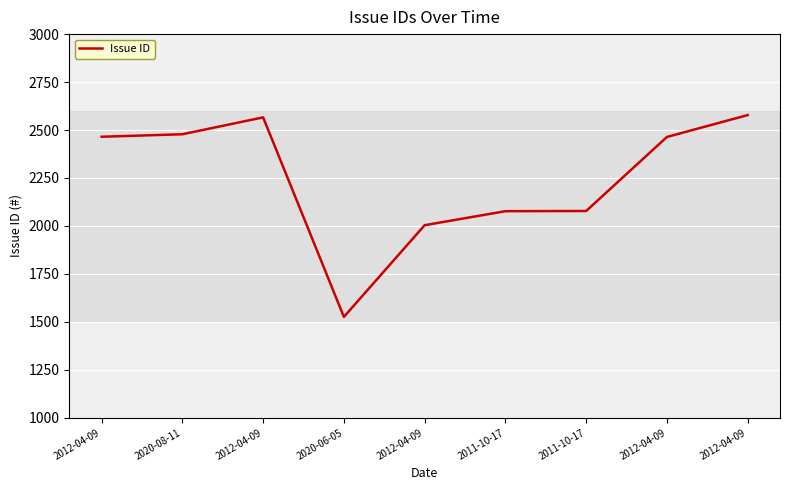

Where is the first local minimum?

2020-06-05